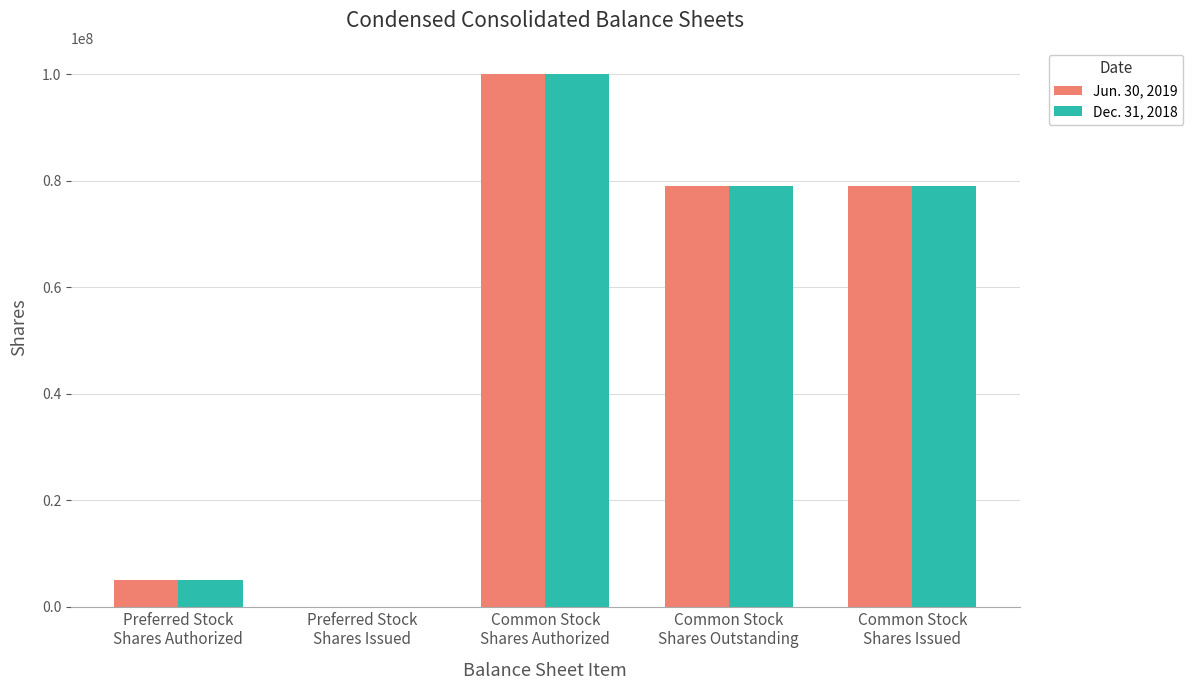

What is the greatest value displayed?

100000000